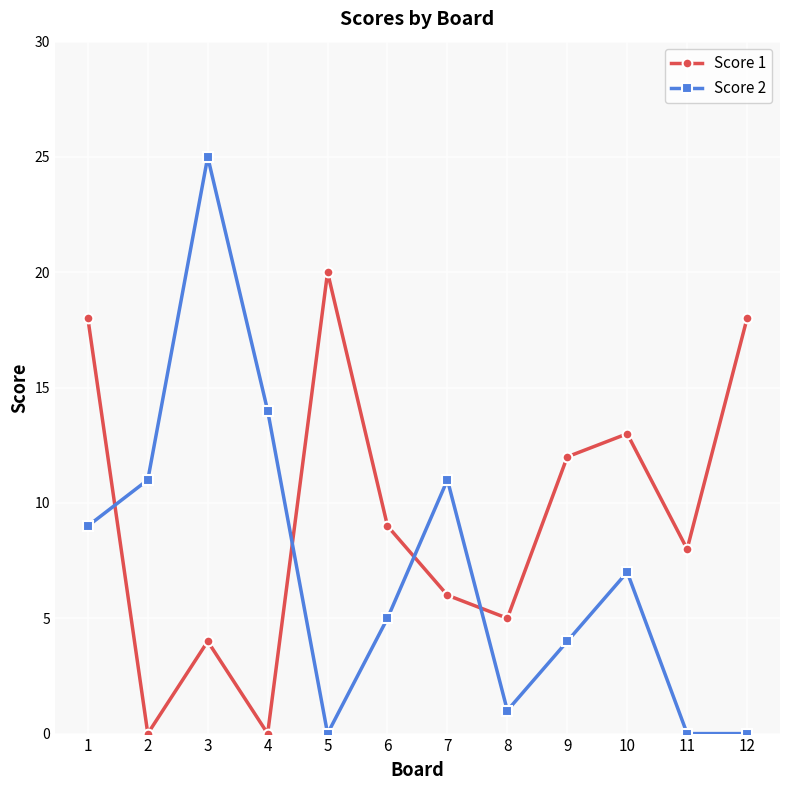

Which label corresponds to the largest value in the chart?

3